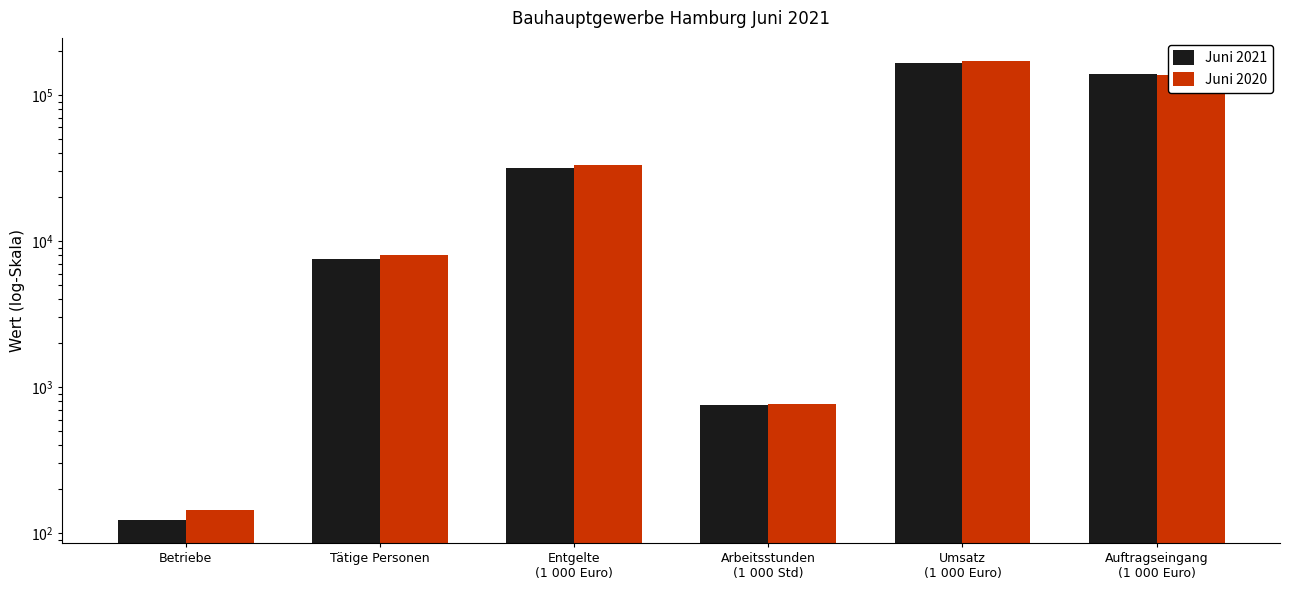

How many series are shown in this chart?

2